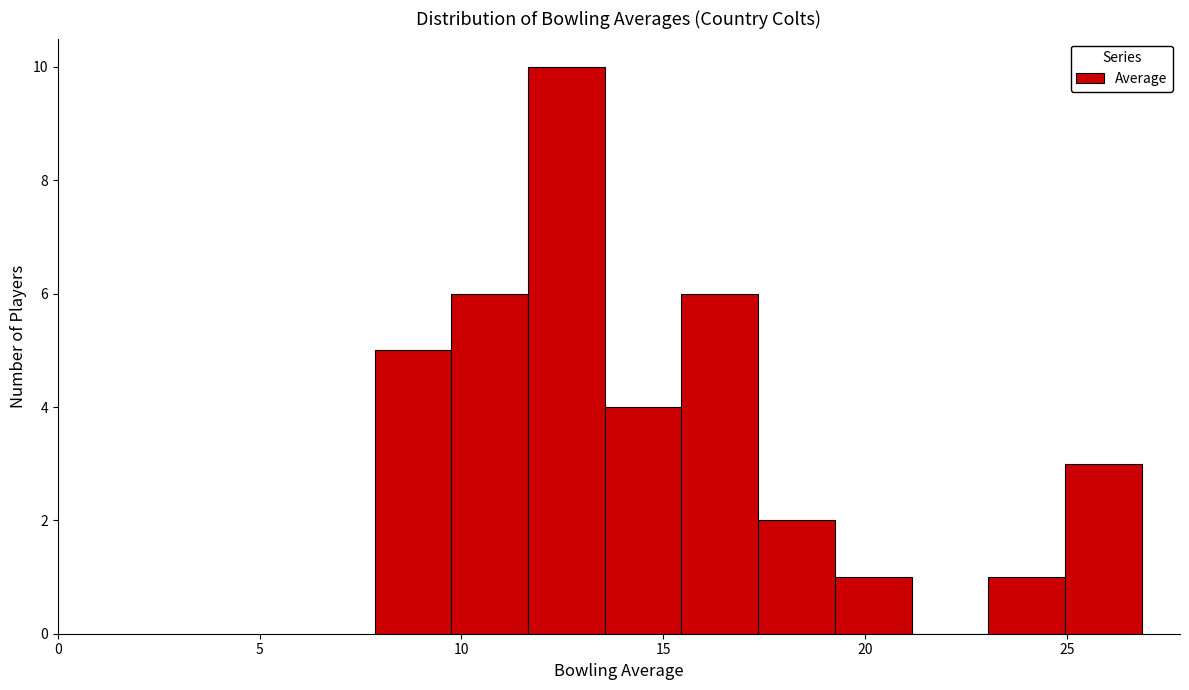

Around what value on the x-axis is the tallest bar? Give the approximate position of its centre, as read against the axis.

12.5